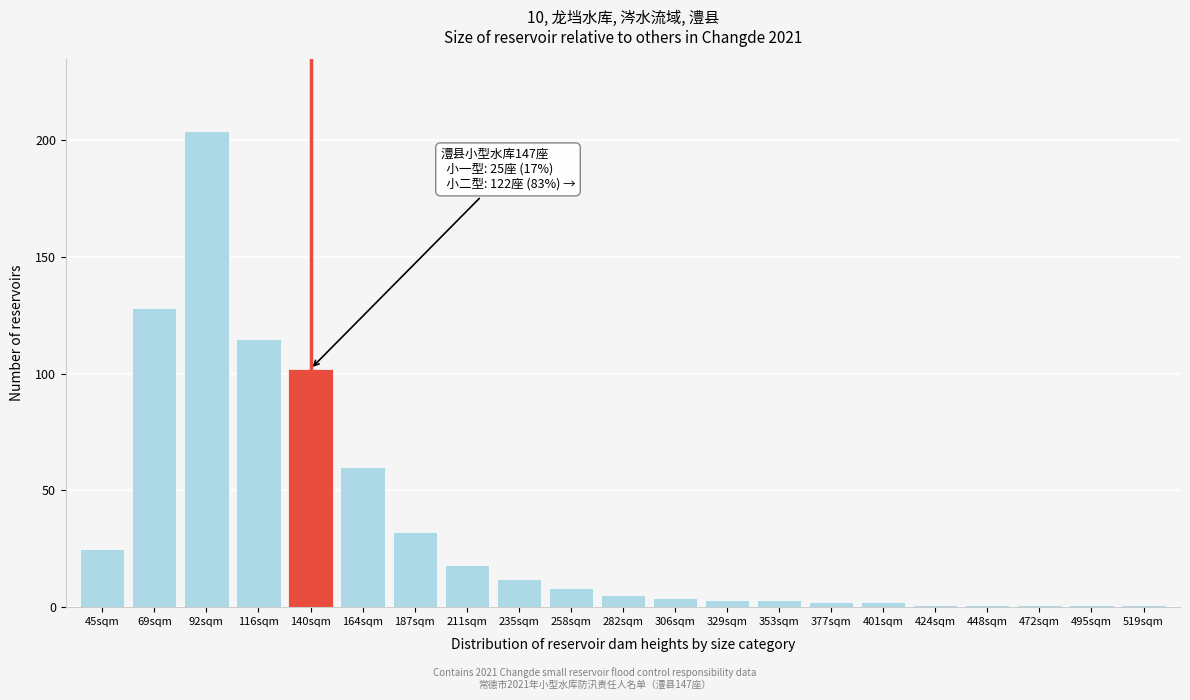

Reading right to left, extract all data points from this chart.

519sqm=1	495sqm=1	472sqm=1	448sqm=1	424sqm=1	401sqm=2	377sqm=2	353sqm=3	329sqm=3	306sqm=4	282sqm=5	258sqm=8	235sqm=12	211sqm=18	187sqm=32	164sqm=60	140sqm=102	116sqm=115	92sqm=204	69sqm=128	45sqm=25